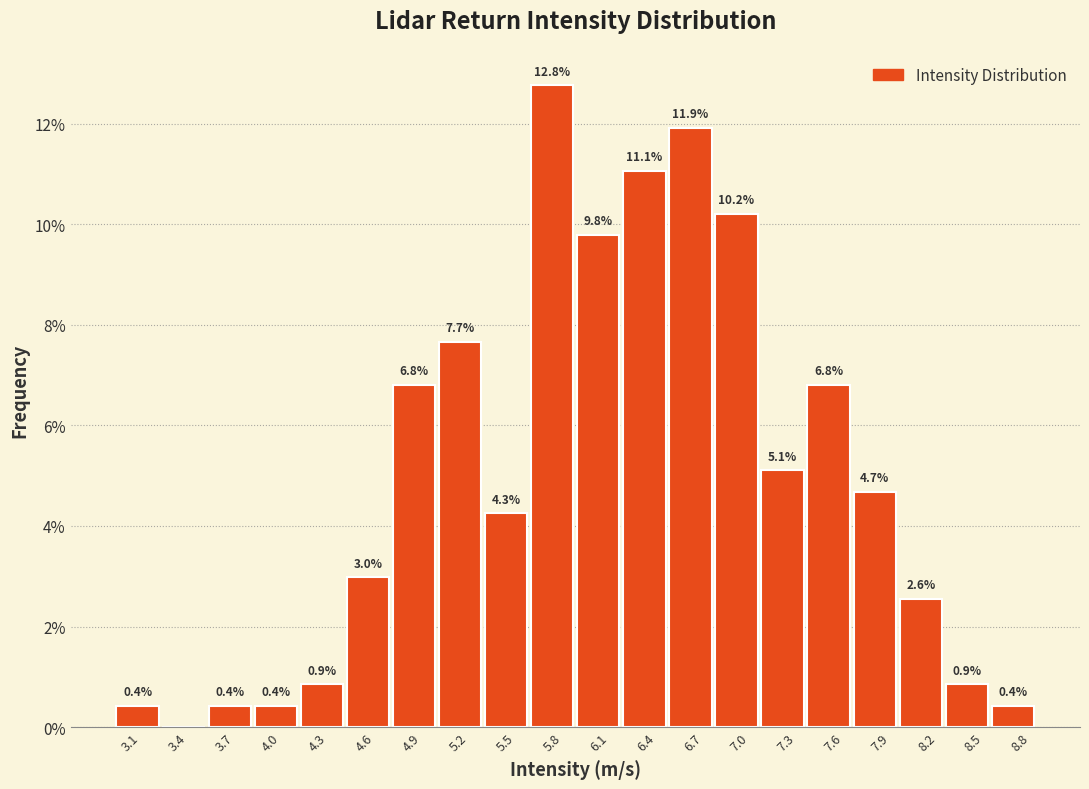

Which range on the x-axis has the tallest bar?

5.655 to 5.950